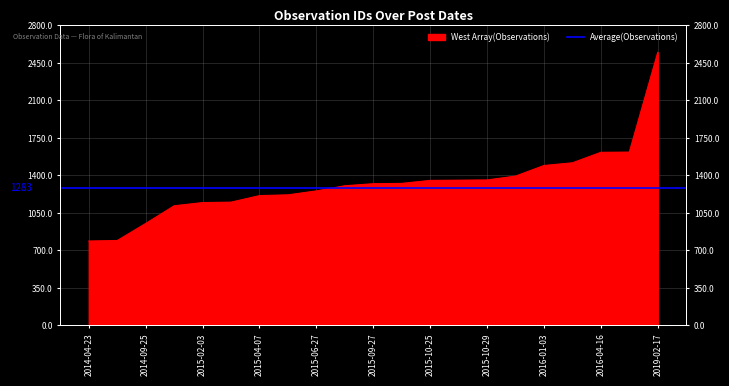

Where does the data first go above 1323?

2015-09-25